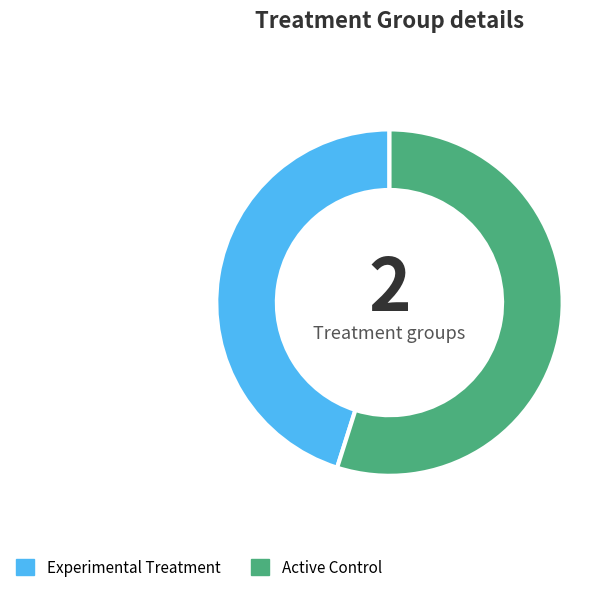

Rank the categories by value from highest to lowest.

Active Control, Experimental Treatment